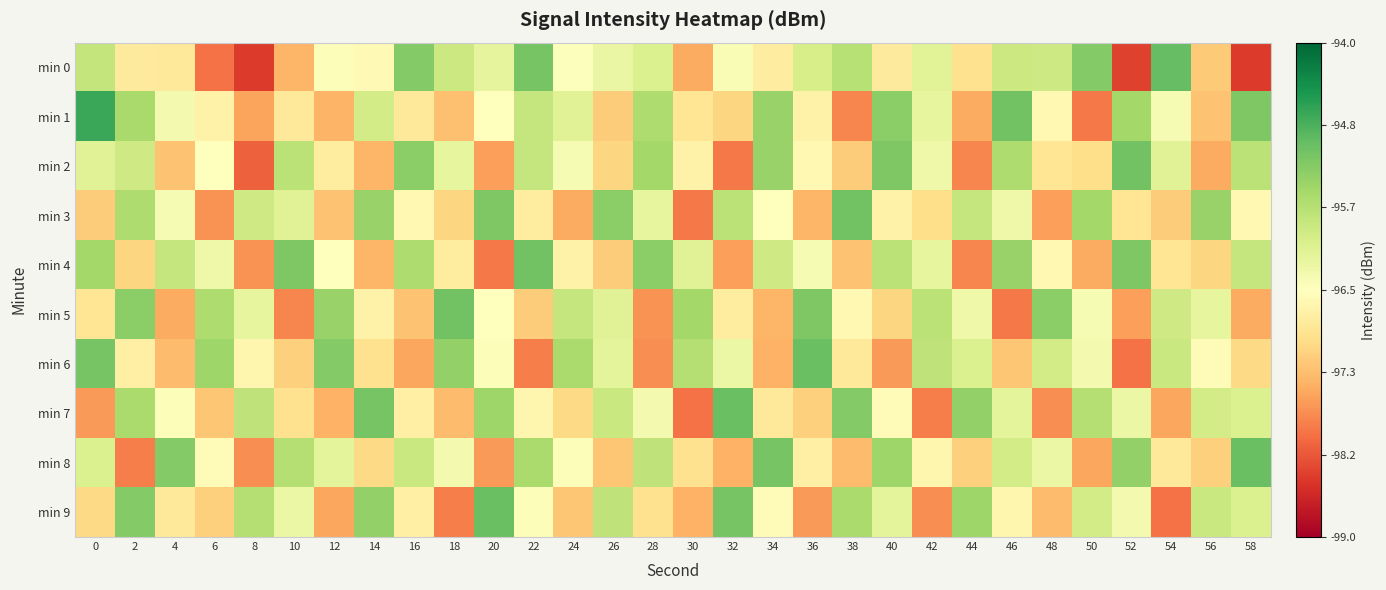

Which series has the largest range (max minus min)?

min 0